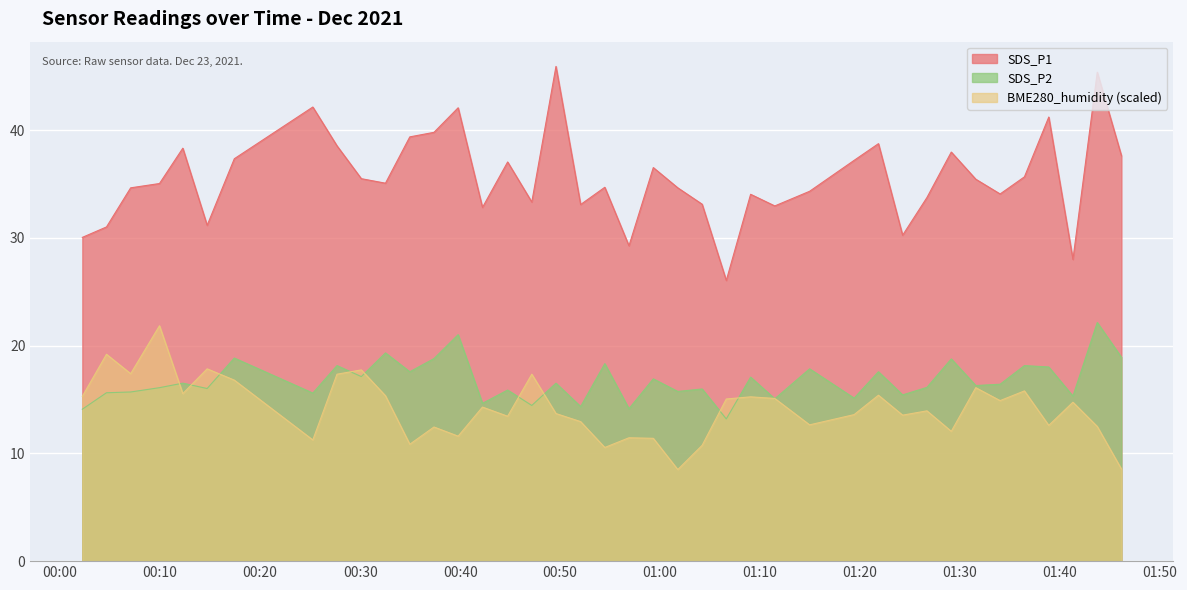

Does the chart display data point markers on the line(s)?

No